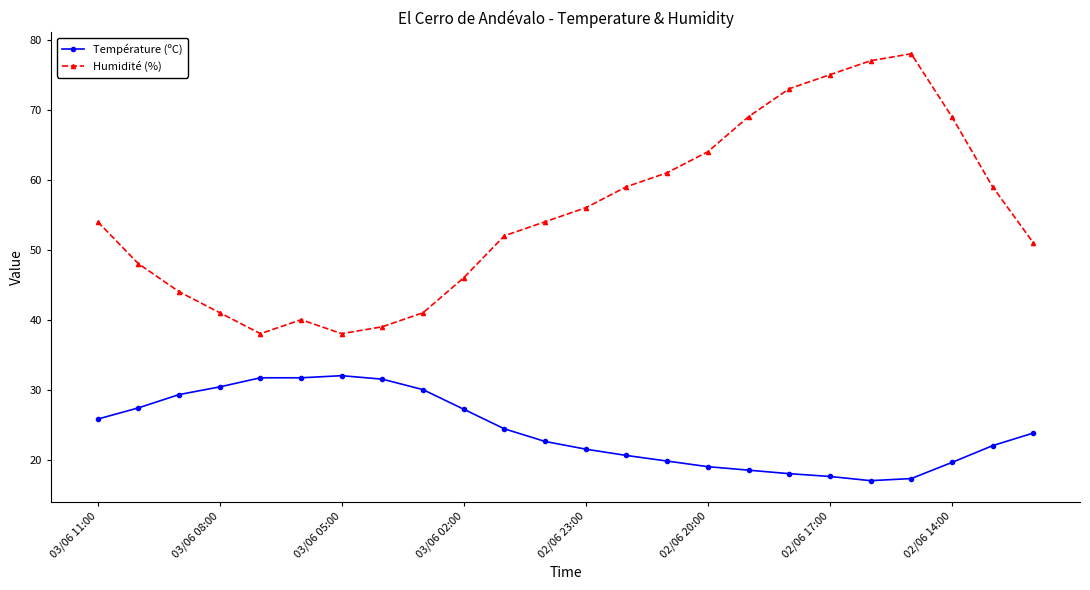

Which series has the largest total across all categories?

Humidité (%)